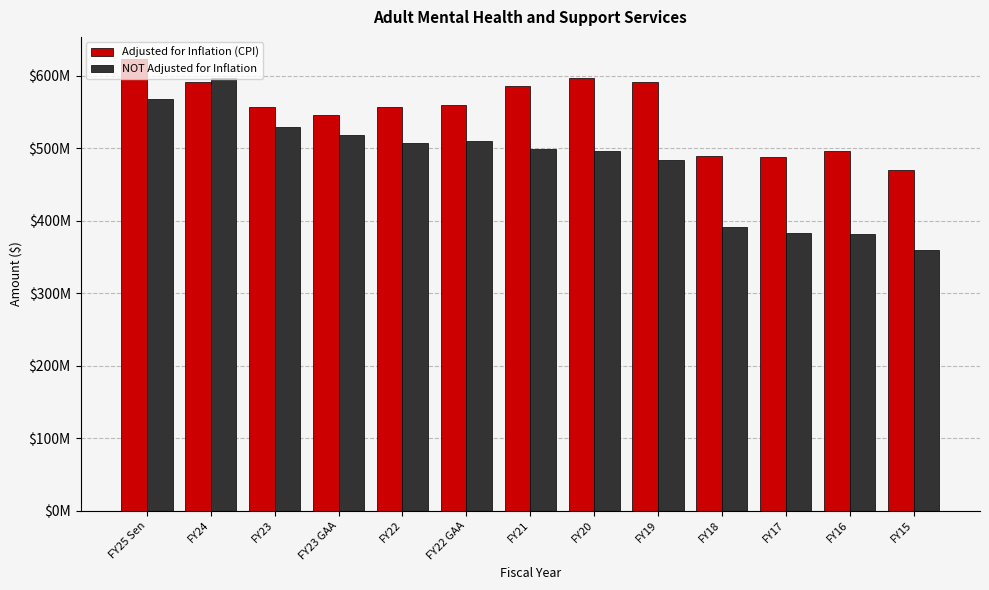

What is the label of the 11th bar from the right?

FY23